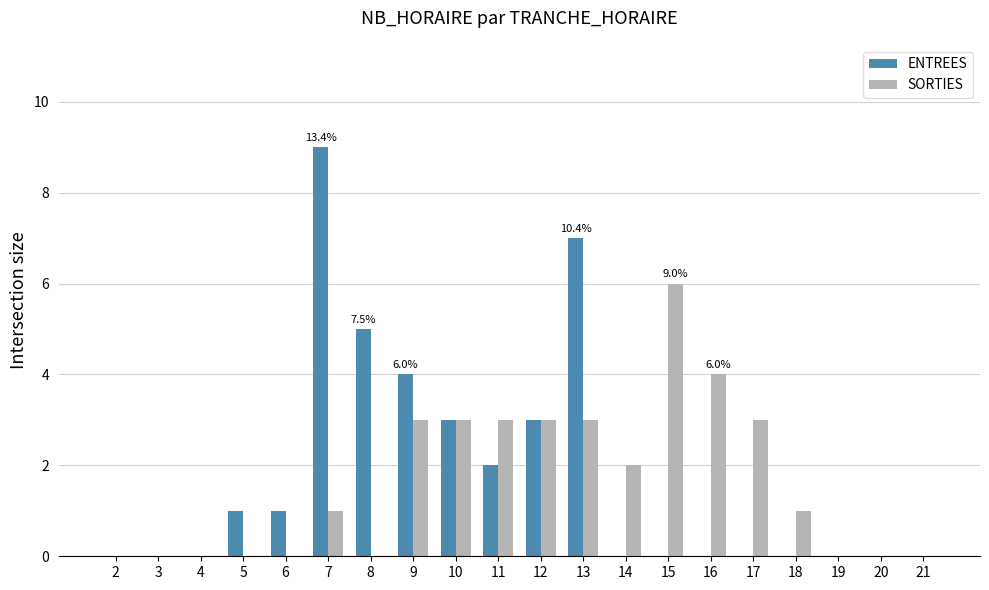

The SORTIES series shows 2 at 14. True or false?

True